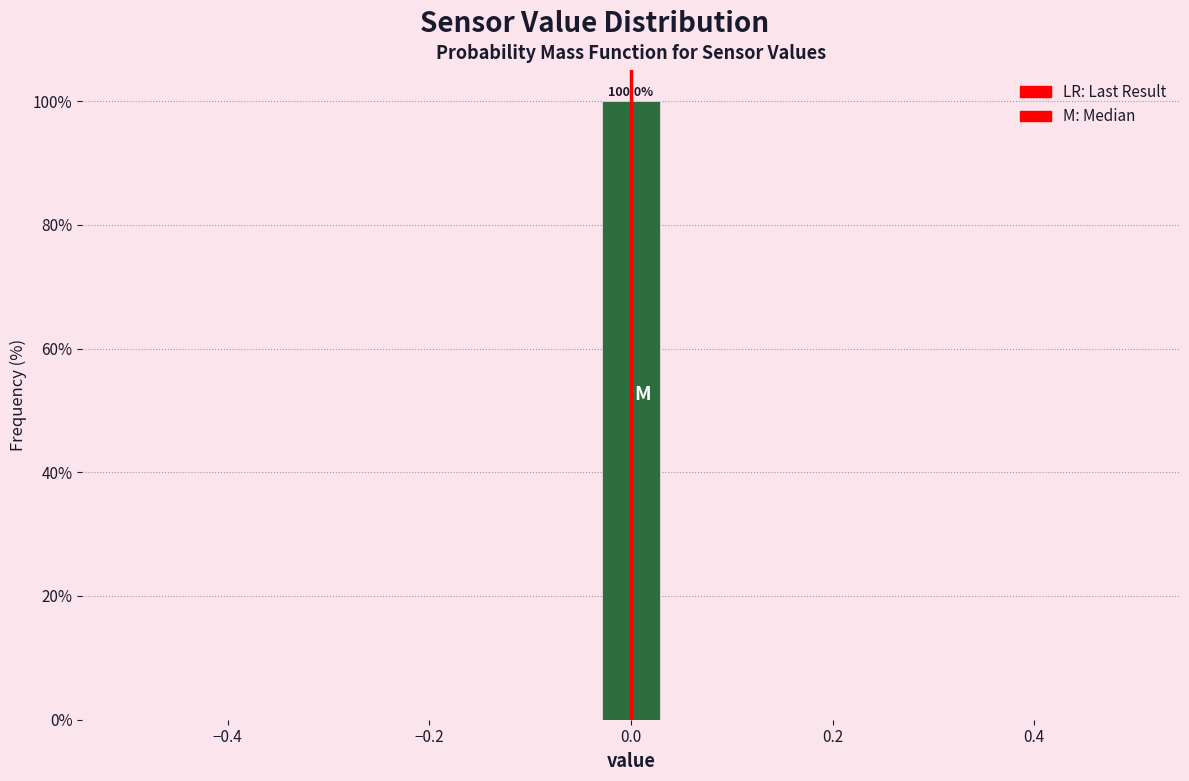

Around what value on the x-axis is the tallest bar? Give the approximate position of its centre, as read against the axis.

0.00